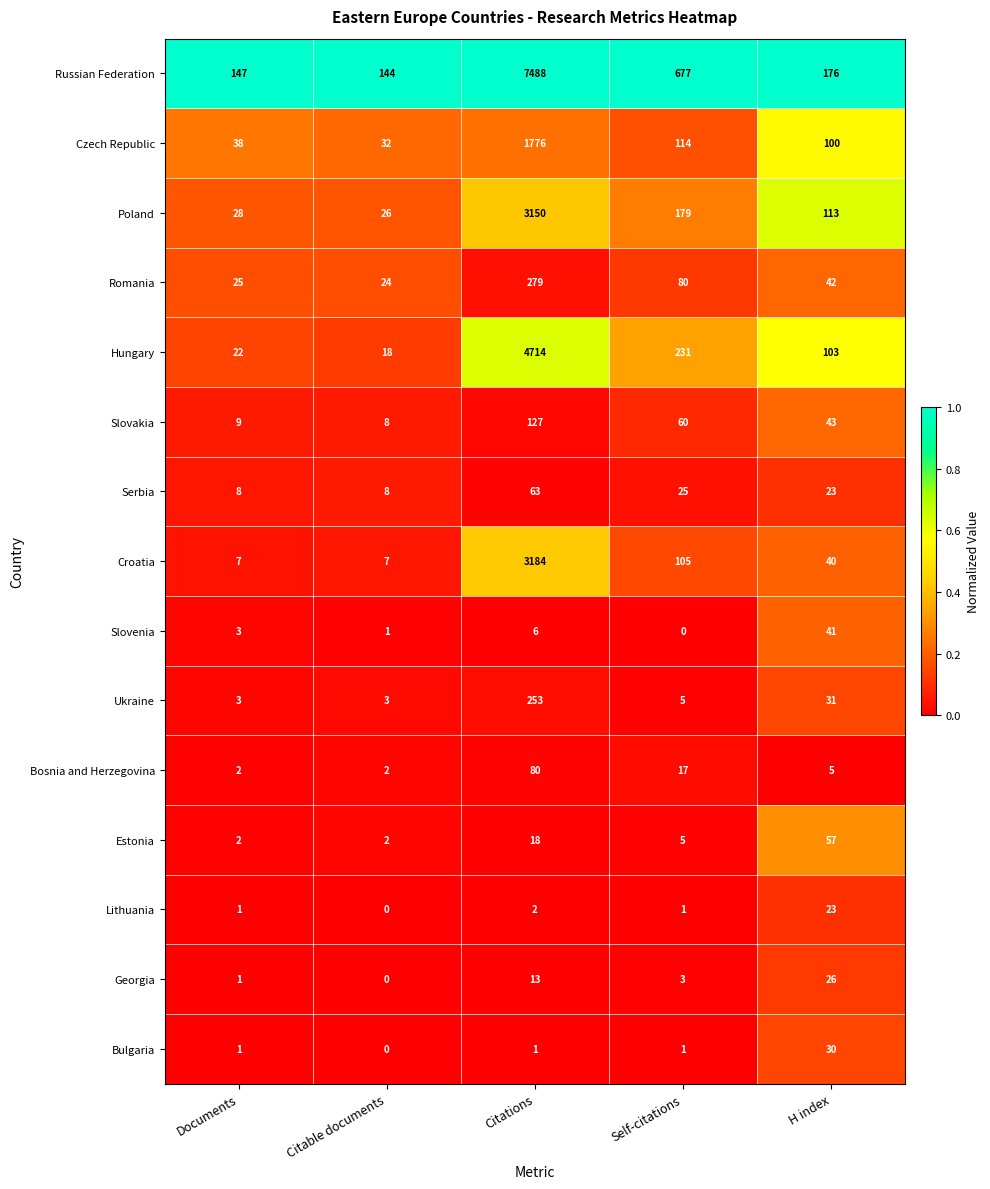

At which category is the sum across all series the highest?

Citations